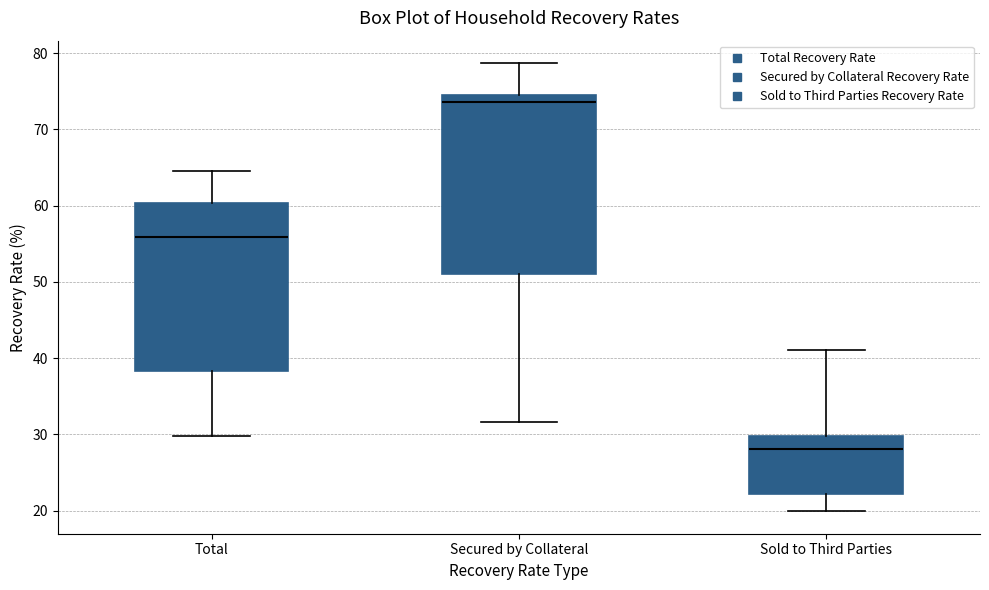

Reading left to right, transcribe this box plot: for each box, give where its median line is, the range the box spans, and where its two whiskers end, as read against the y-axis. The values are not printed on the chart, so give them approximately, as read against the axis.

Total: median 56, box 38 to 60, whiskers 30 to 65
Secured by Collateral: median 74, box 51 to 75, whiskers 32 to 79
Sold to Third Parties: median 28, box 22 to 30, whiskers 20 to 41